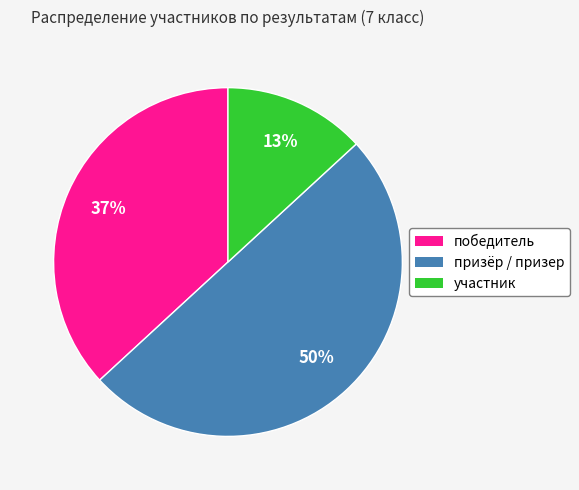

Which has a higher value, победитель or призёр?

призёр